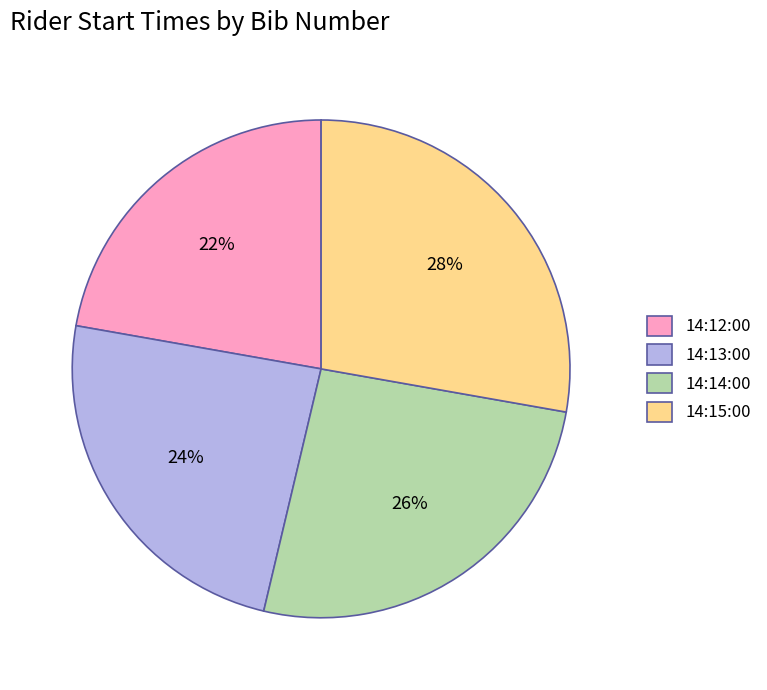

Count the number of slices in the pie.

4